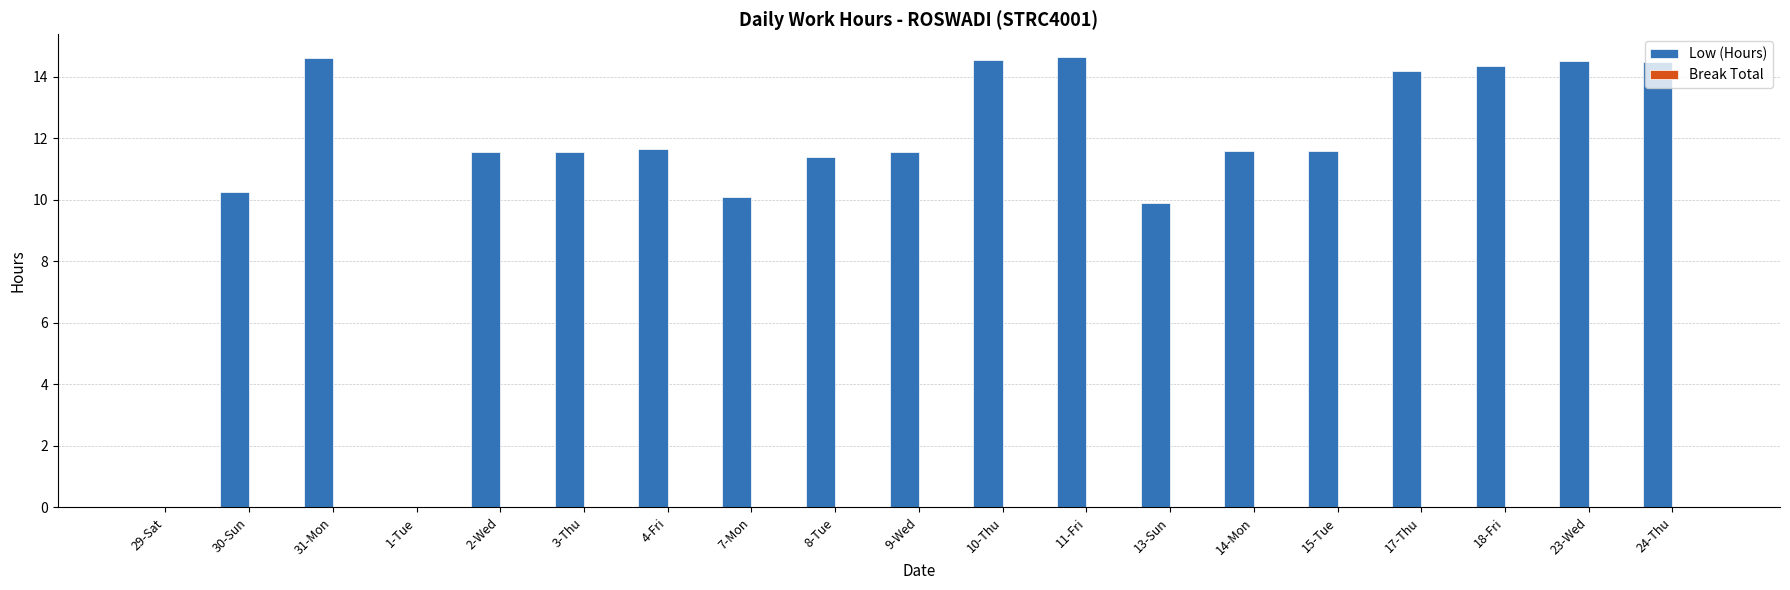

What is the change in value from 1-Tue to 14-Mon?

+11.6